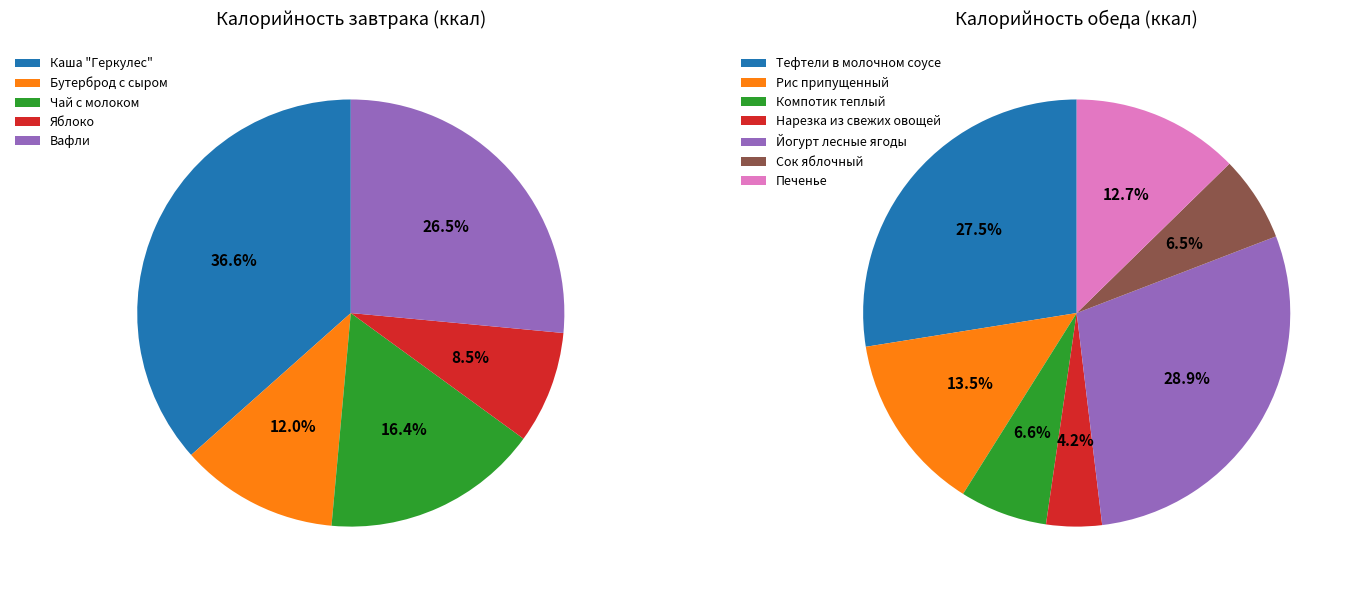

What is the ratio of the value at Яблоко to the value at Печенье?

0.3